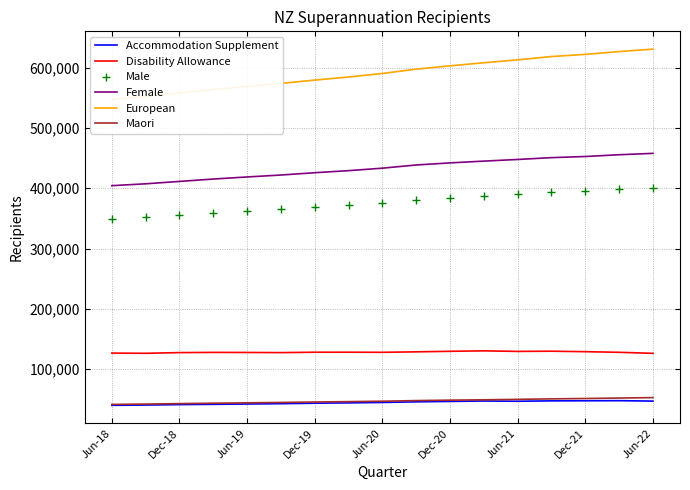

What is the difference between the maximum and minimum values in the European series?

83067